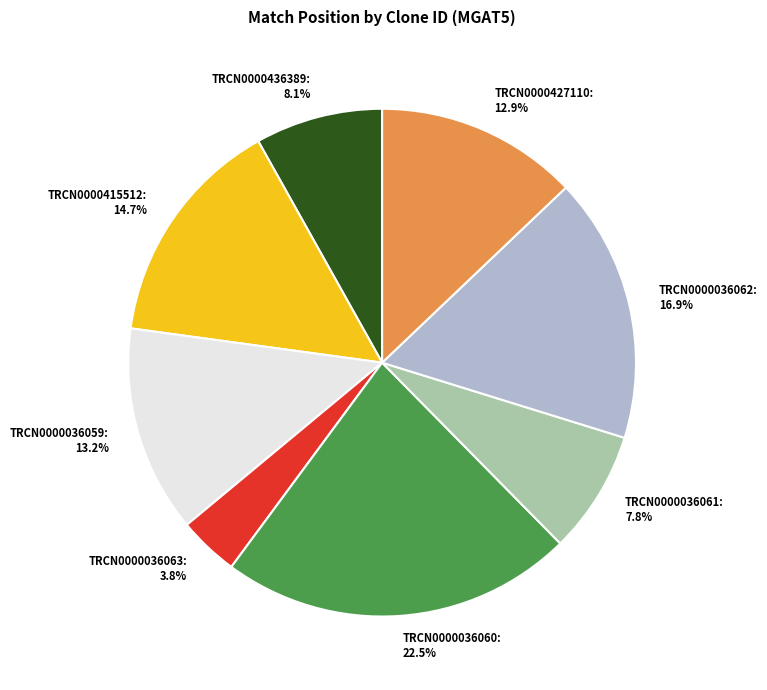

Does TRCN0000427110 represent more than half of the total?

No